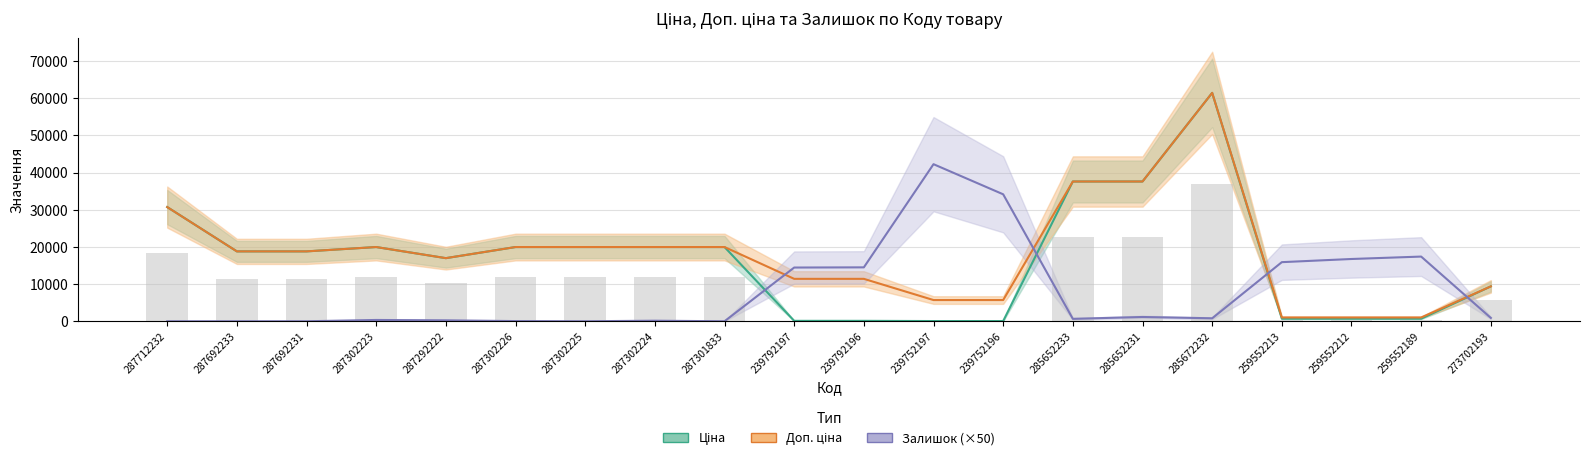

What is the sum of the Доп. ціна values at 259552213 and 287302225?

20988.8